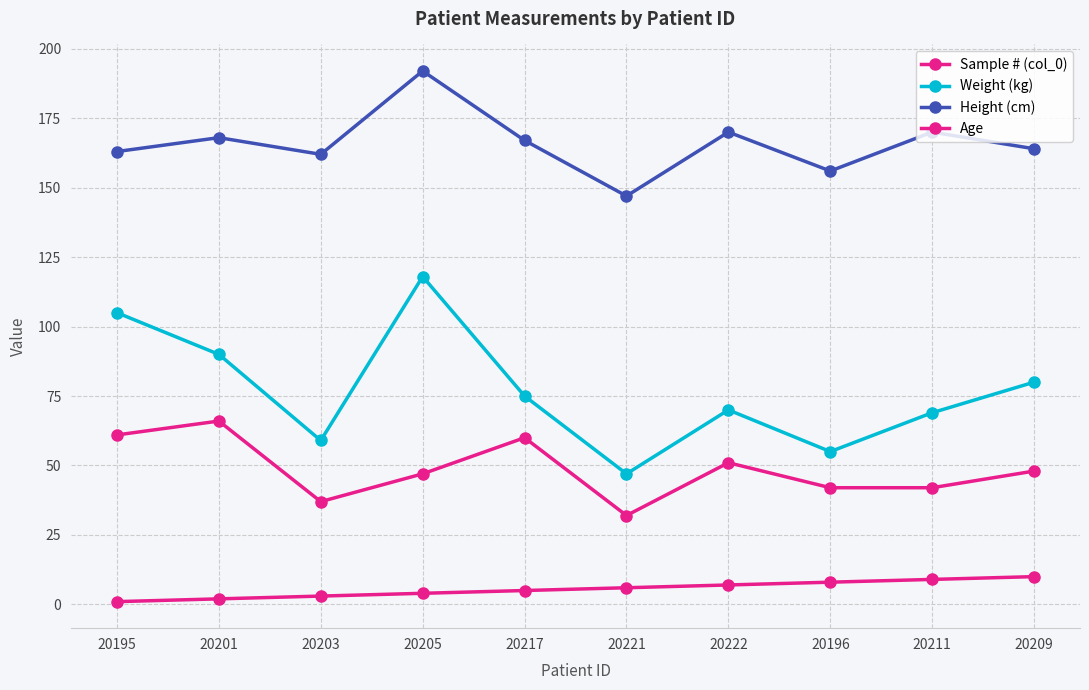

Which series has the widest spread of values?

Weight (kg)